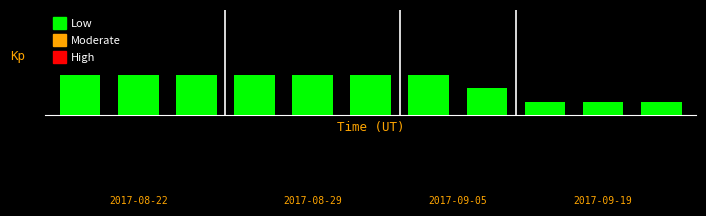

Reading left to right, what are all the values shown in this chart?

0=3	1=3	2=3	3=3	4=3	5=3	6=3	7=2	8=1	9=1	10=1